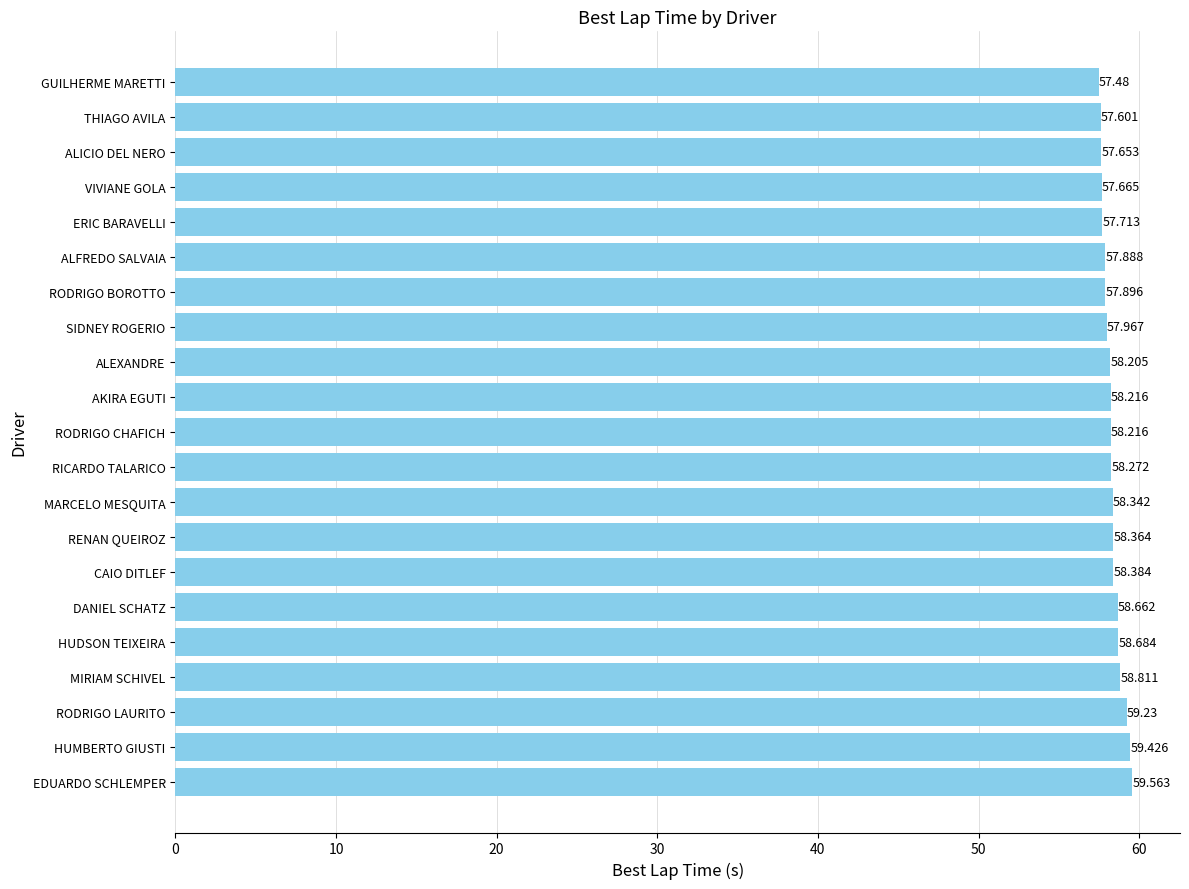

At which category does the chart reach its minimum across all series?

GUILHERME MARETTI